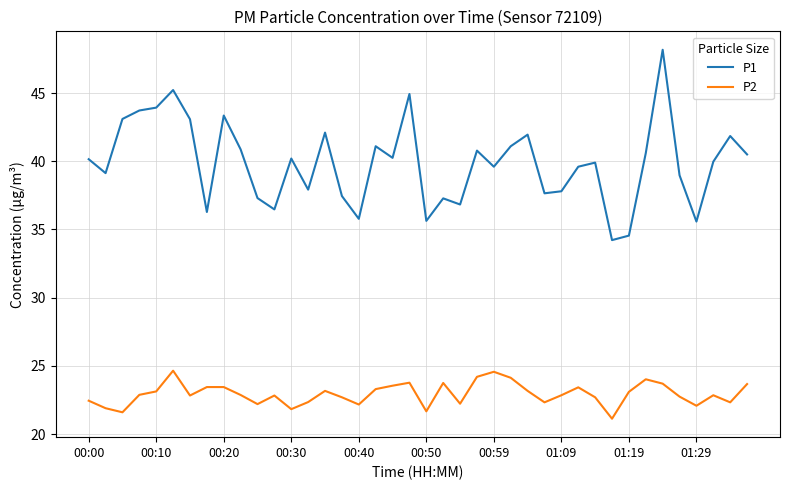

What is the smallest value displayed?

21.1